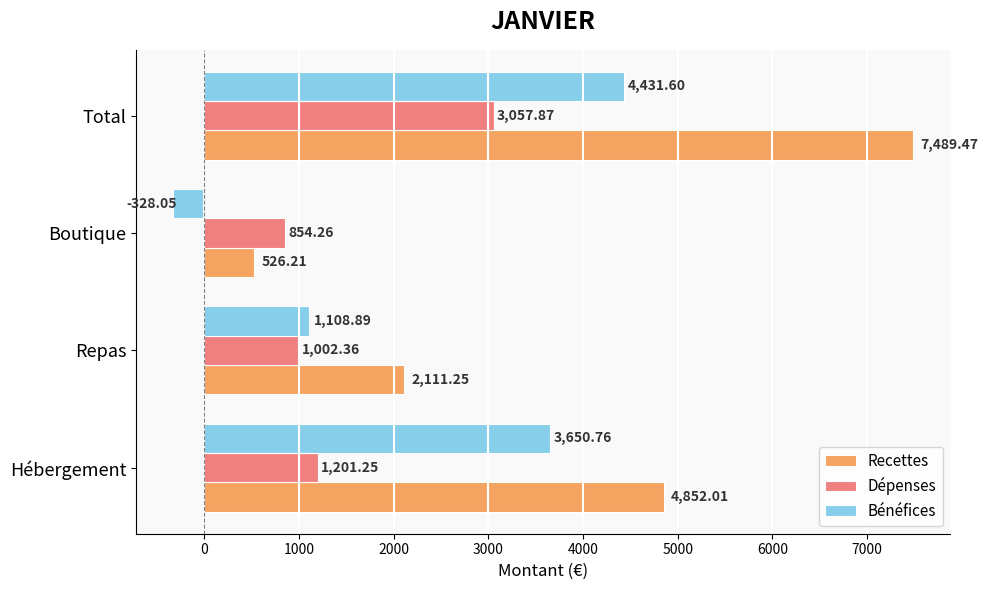

What are all the series names shown in the legend?

Recettes, Dépenses, Bénéfices